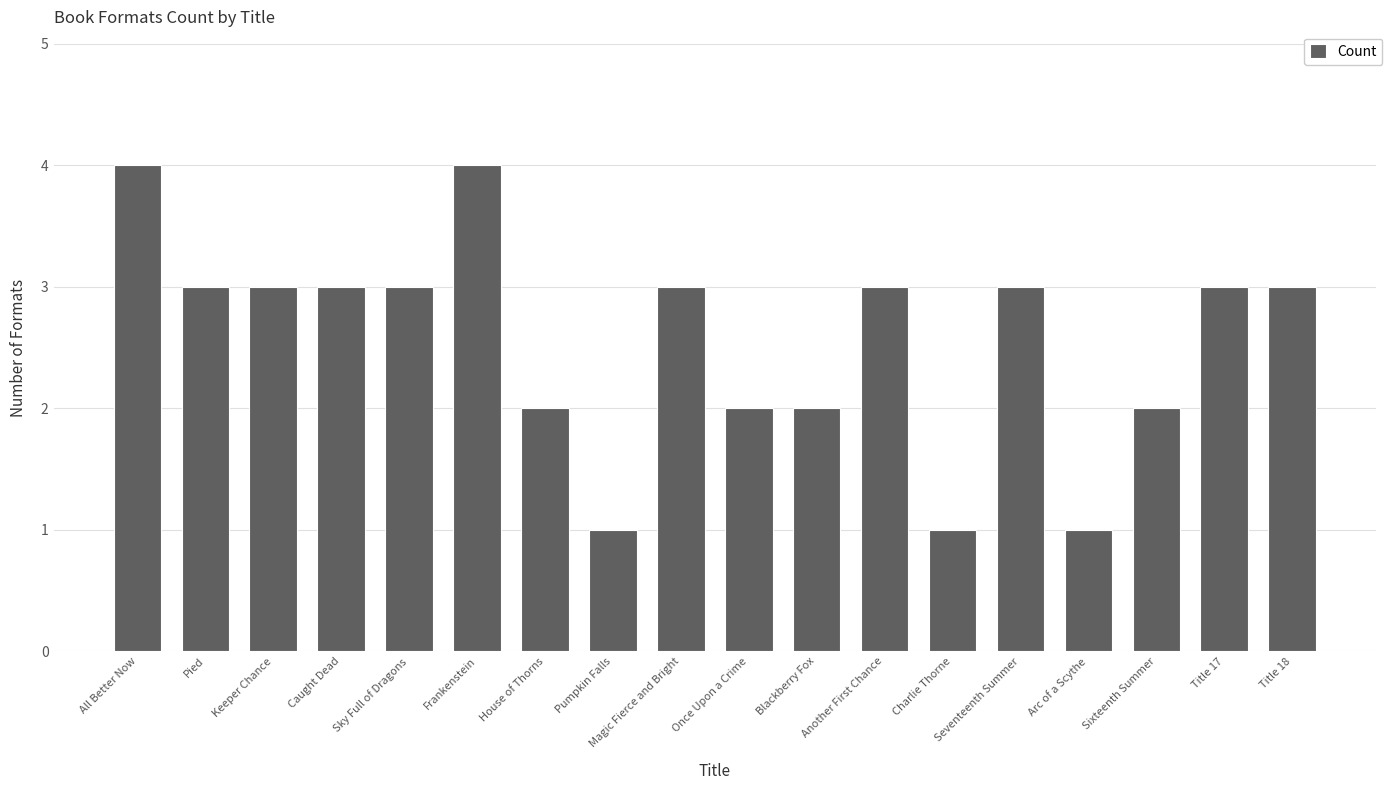

What is the label of the 17th bar from the right?

Pied